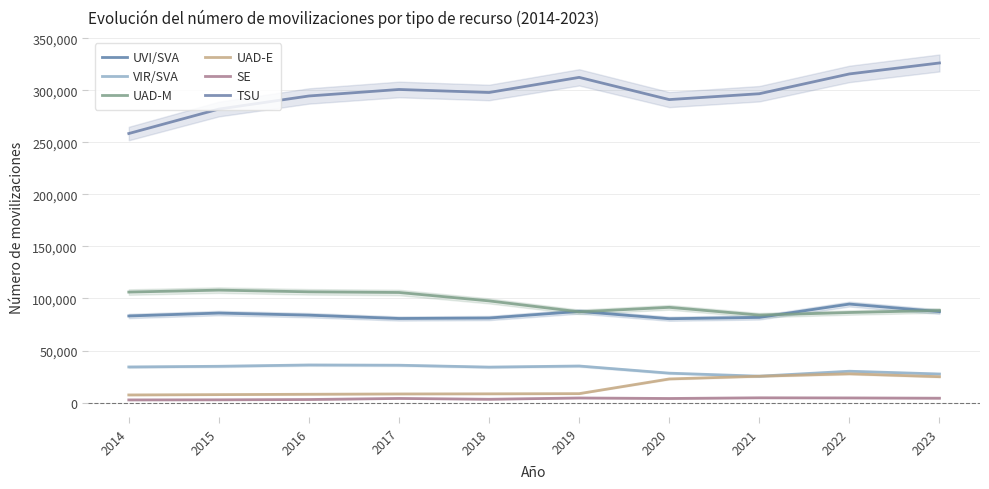

Which category has the lowest value across all series?

2014